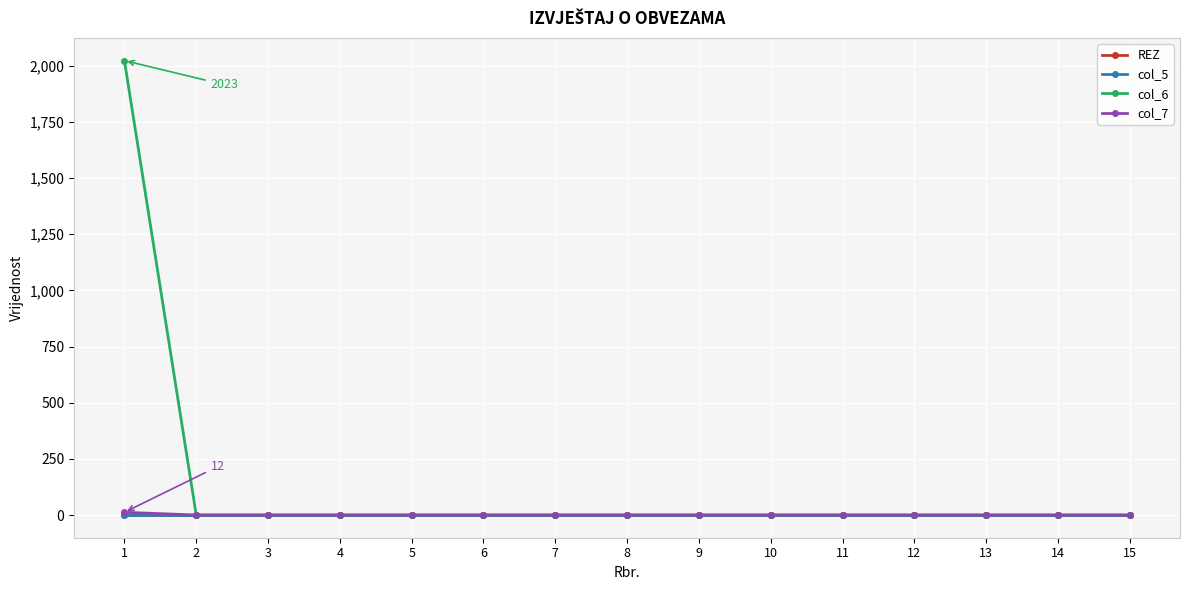

How many lines are shown in the chart?

4